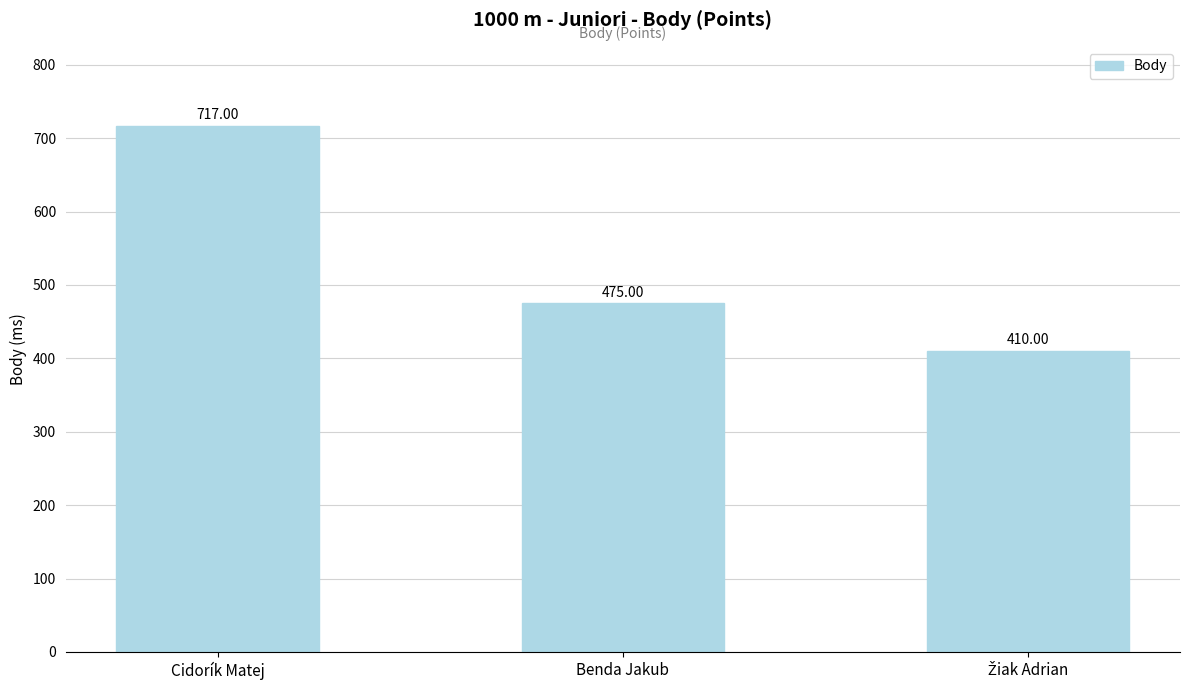

Reading right to left, what are all the values shown in this chart?

410	475	717